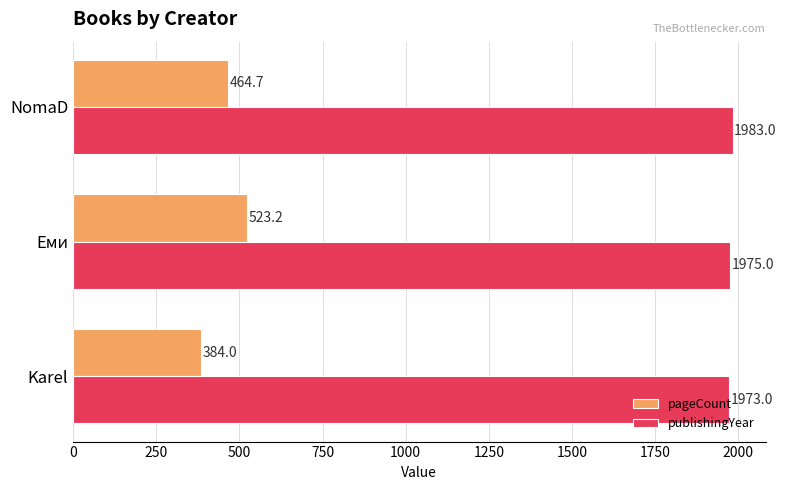

Which category has the highest value across all series?

NomaD